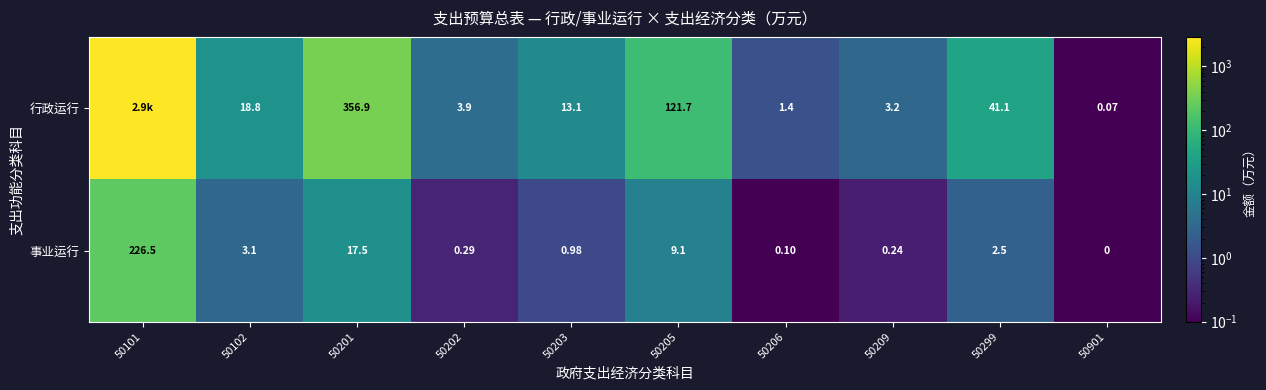

What is the spread (max minus min) of values at 50102?

15.7